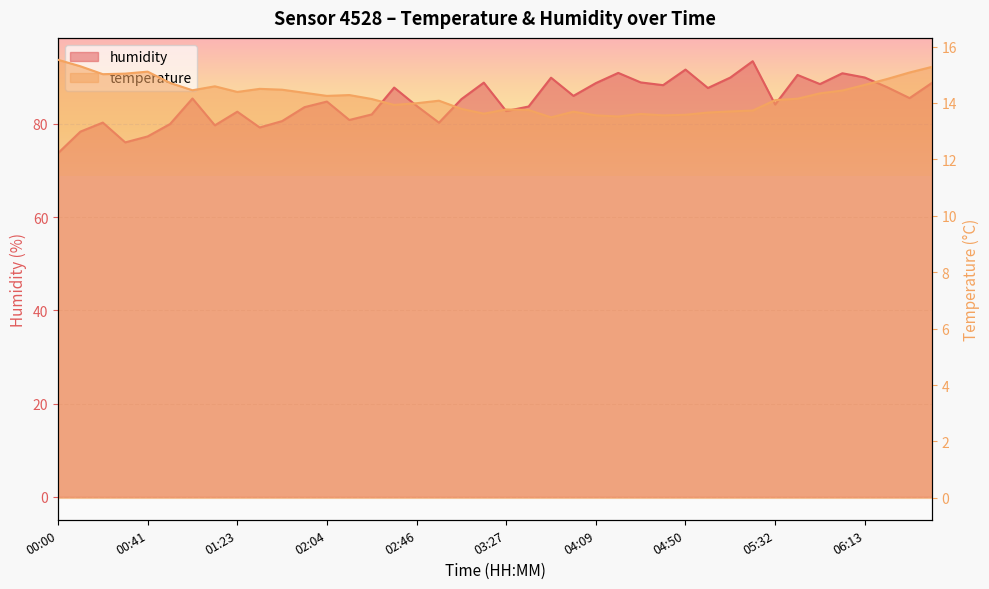

True or false: temperature has more than 1 points higher than both neighbors.

True